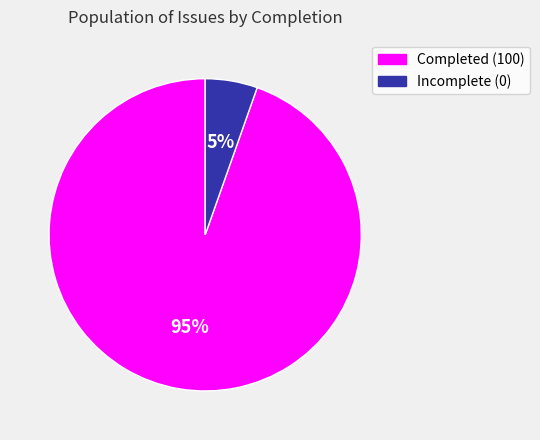

Rank the categories by value from highest to lowest.

Completed (100), Incomplete (0)